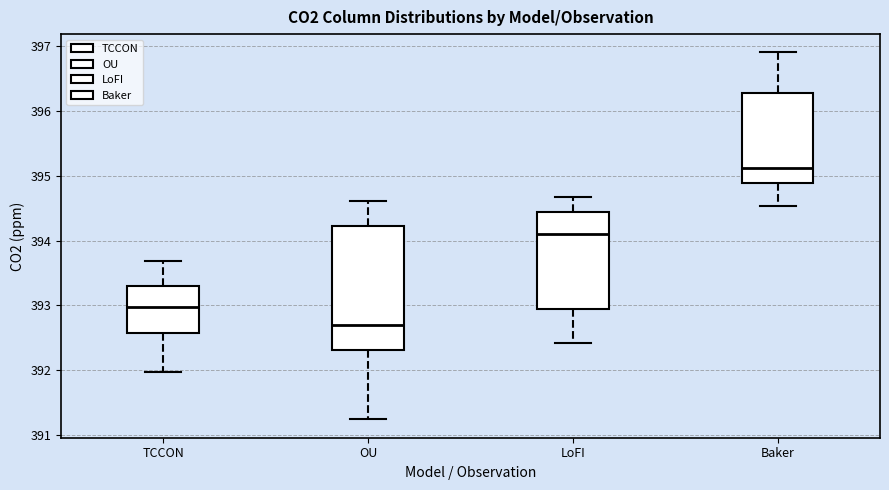

Which box's median line is the highest?

Baker